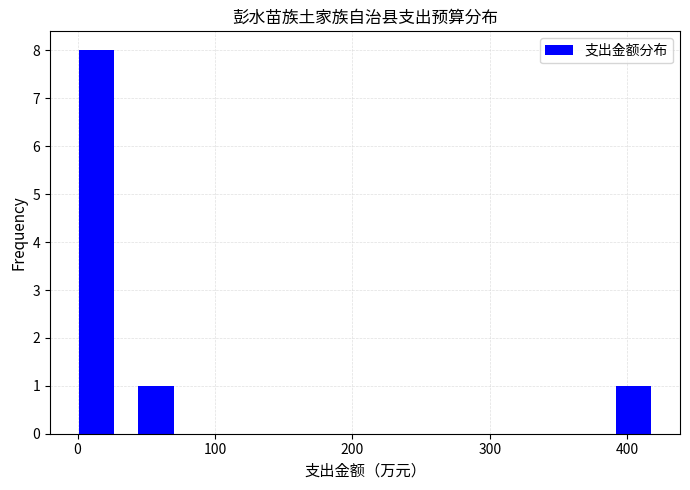

Reading left to right, list every bar in this chart as the range it spans on the x-axis followed by its height. Neither the bar edges nor the heights are printed on the chart, so give them approximately, as read against the axes.

0 to 40: 8
40 to 90: 1
90 to 130: 0
130 to 170: 0
170 to 220: 0
220 to 260: 0
260 to 300: 0
300 to 350: 0
350 to 390: 0
390 to 440: 1